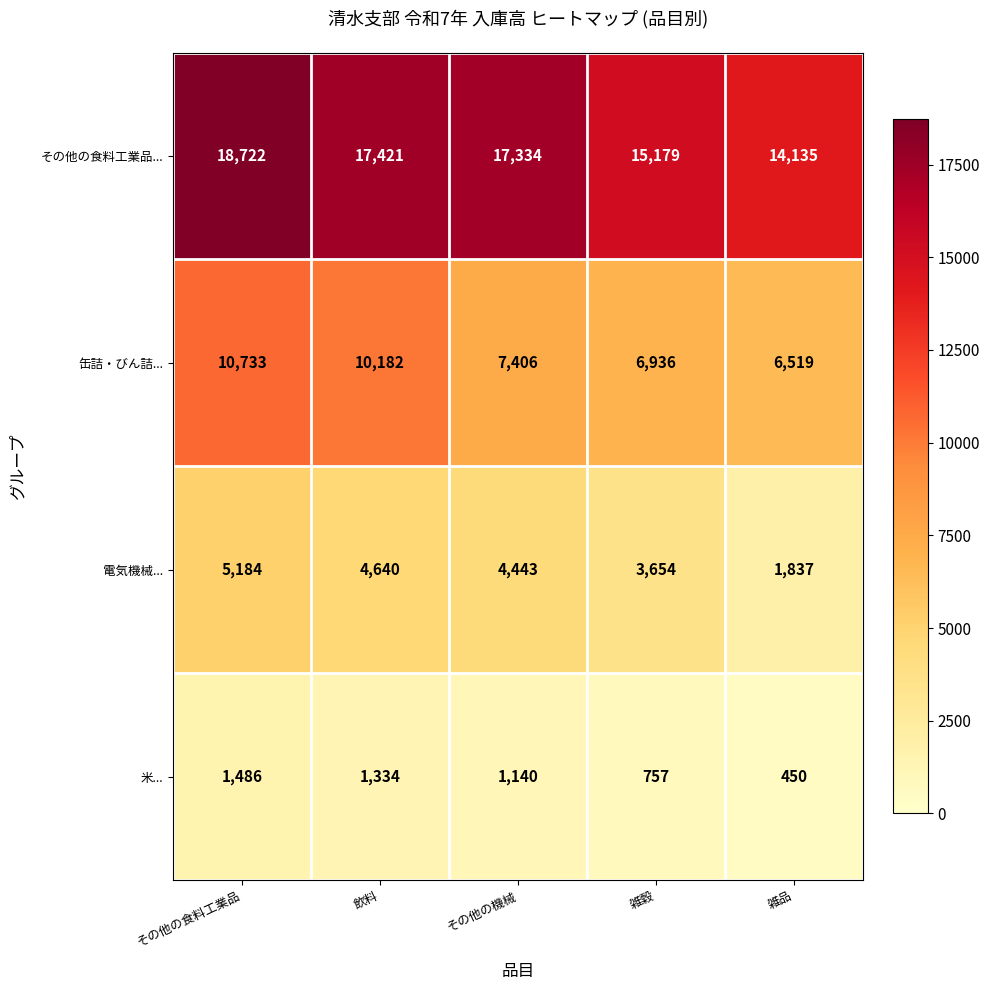

Rank the series by their average value, from highest to lowest.

その他の食料工業品..., 缶詰・びん詰..., 電気機械..., 米...